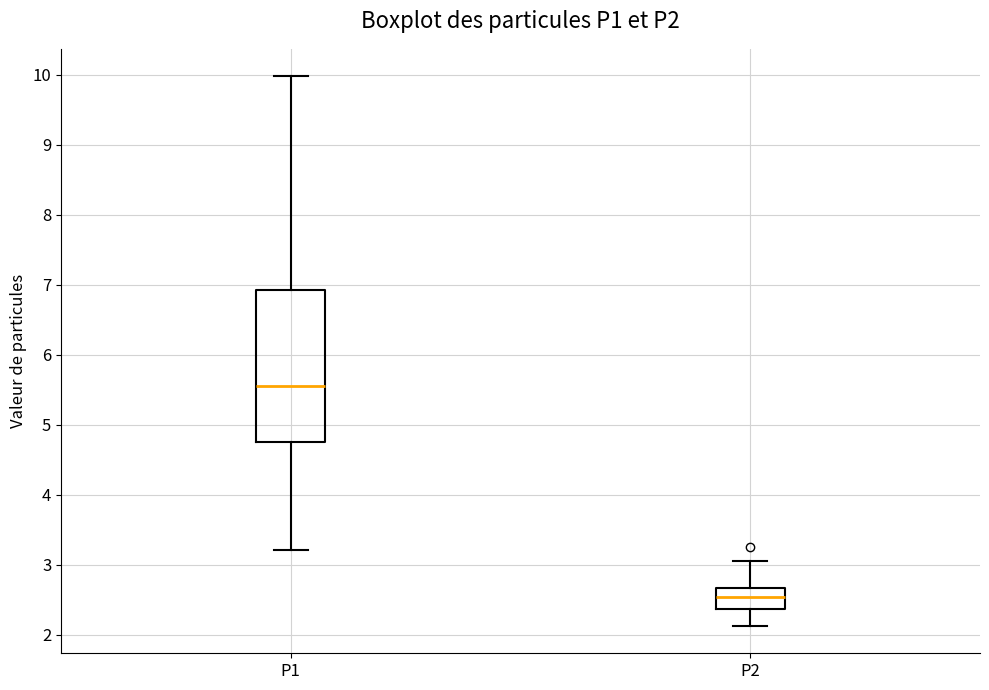

Which box's median line is the lowest?

P2